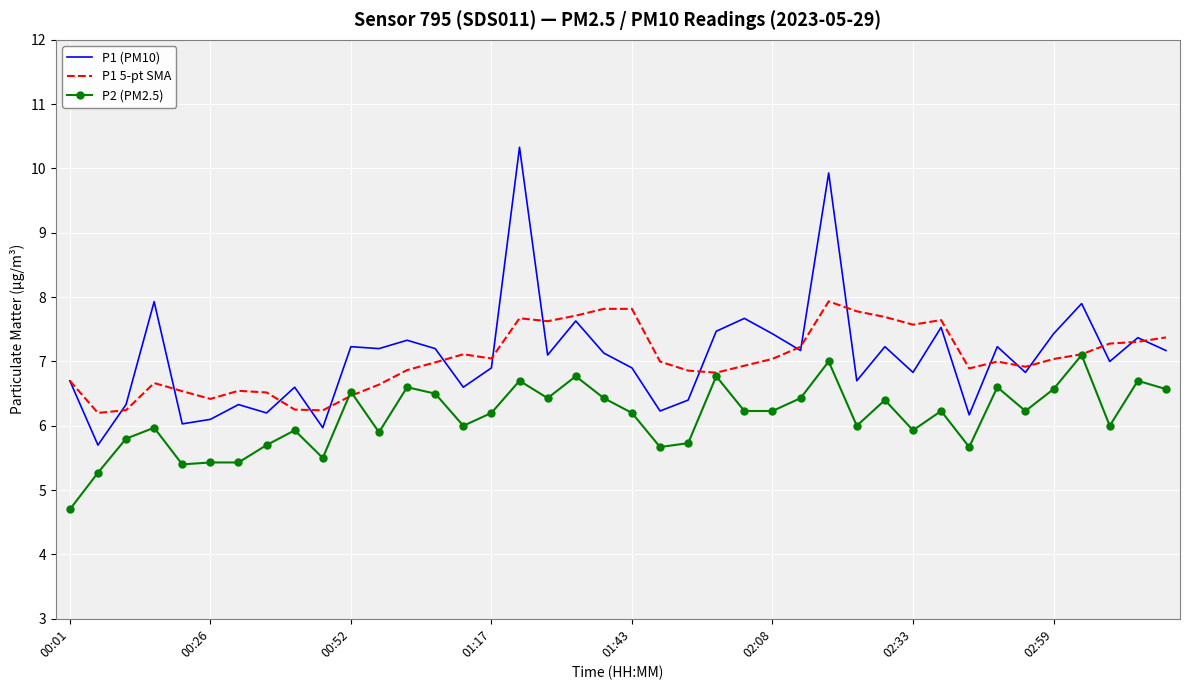

What is the sum of all P1 (PM10) values?

283.1